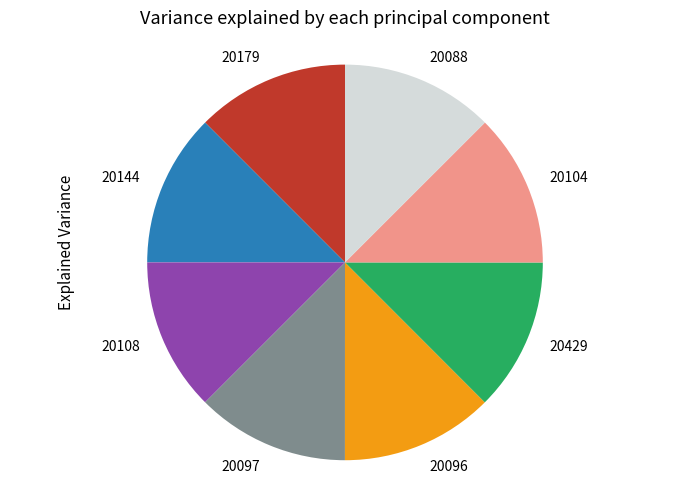

How many segments does this pie chart have?

8